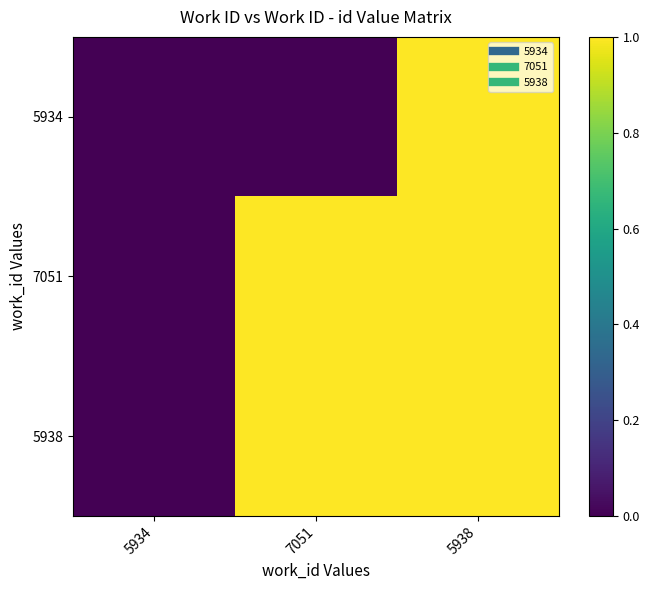

At which category is the sum across all series the highest?

5938